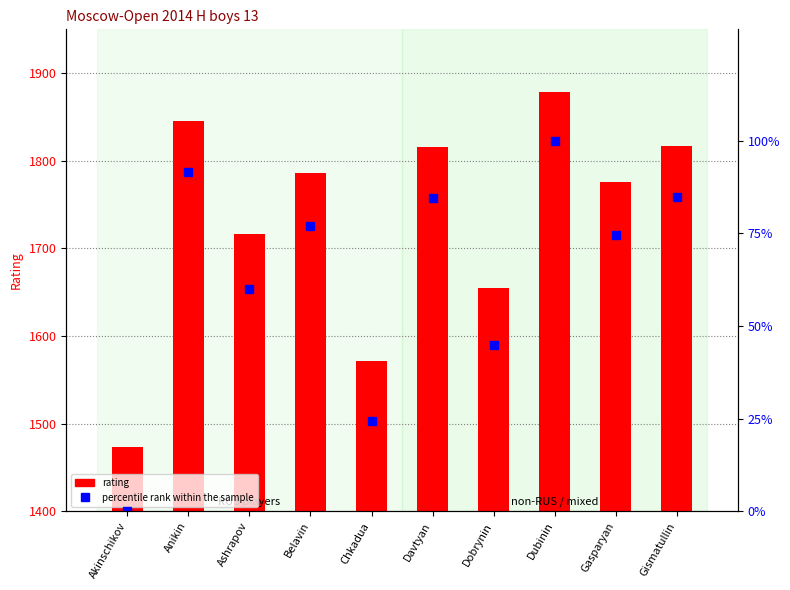

What is the difference between the maximum and second lowest values in the rating series?

307.0